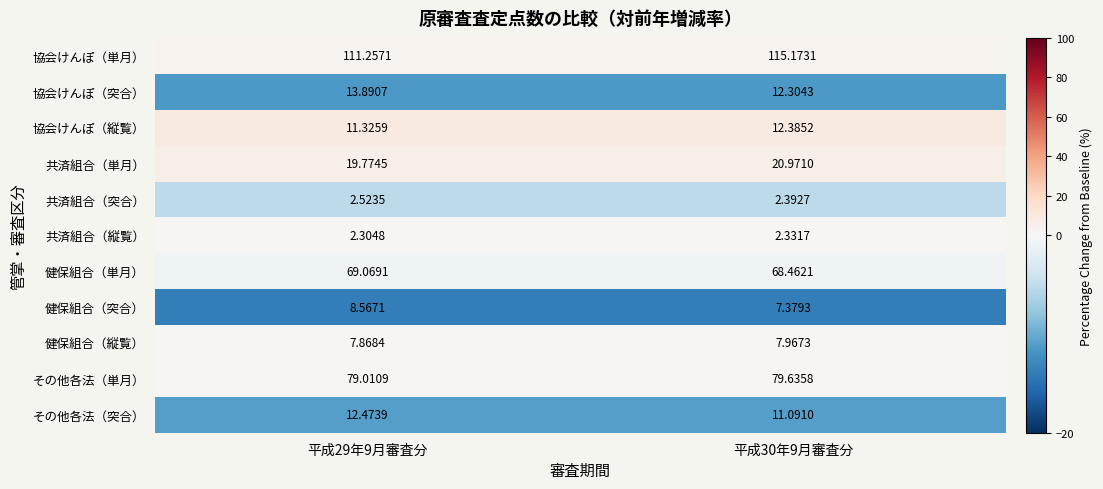

Which series changed the most between 平成29年9月審査分 and 平成30年9月審査分?

協会けんぽ（単月）